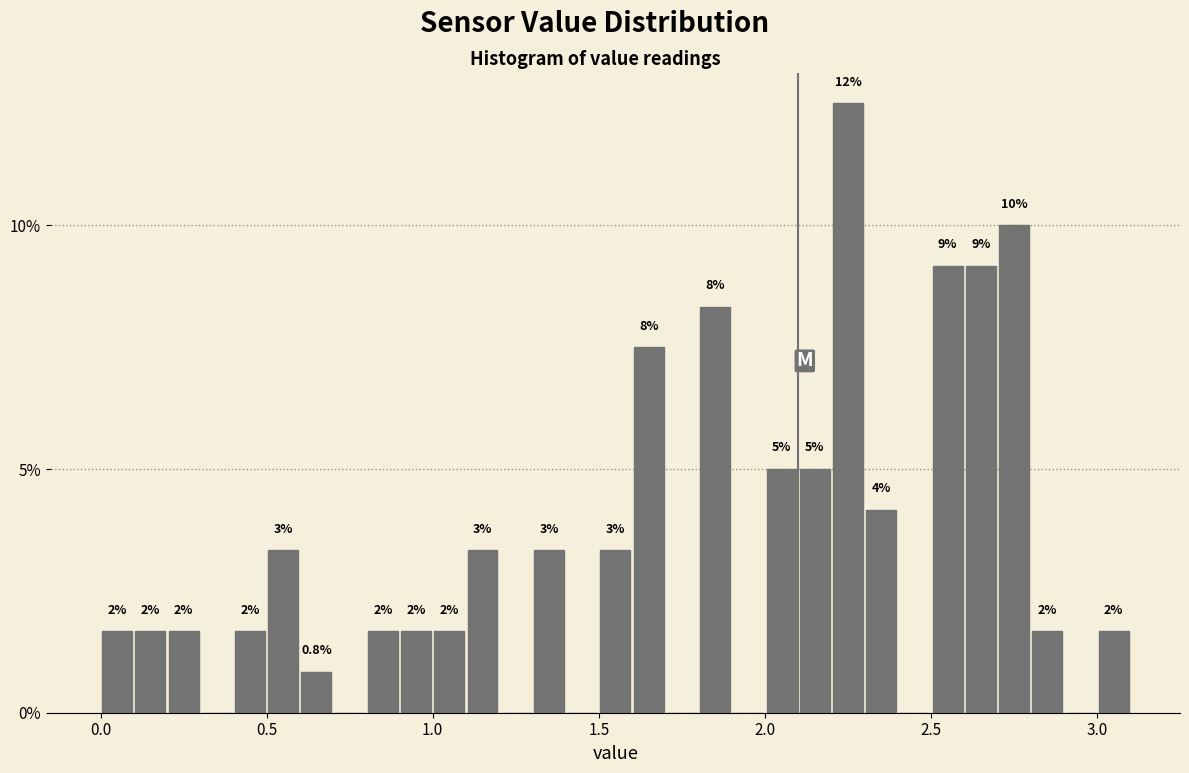

Read against the x-axis, roughly where is the centre of the tallest bar?

2.25